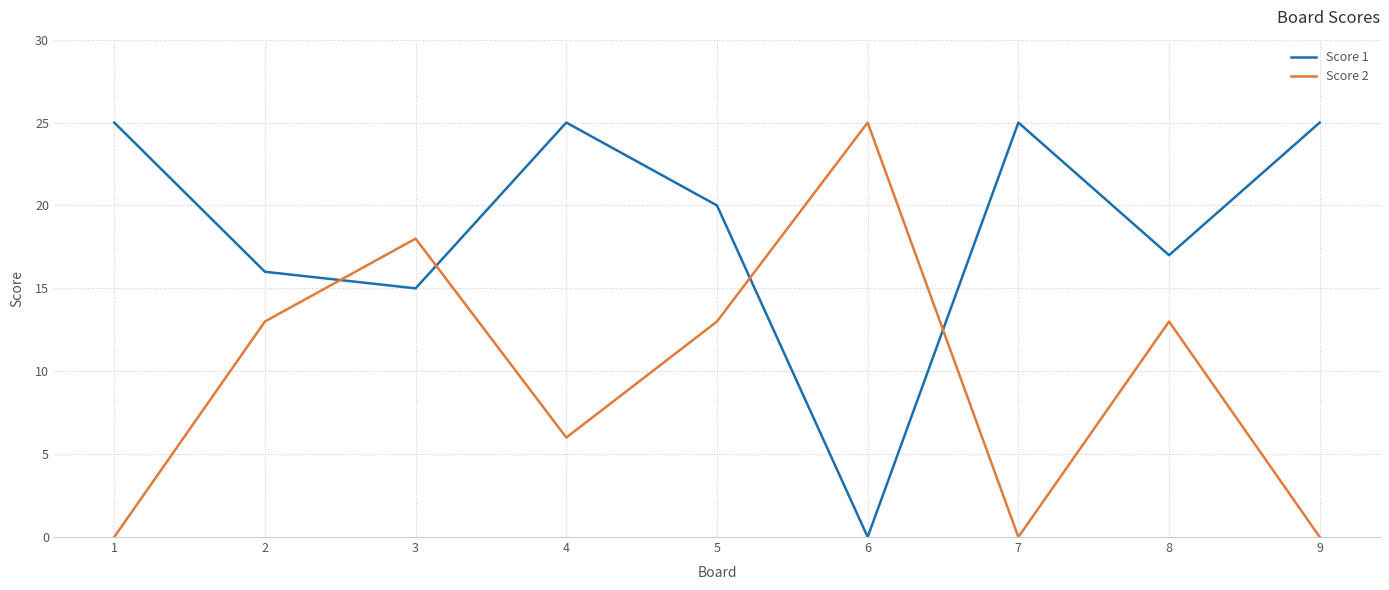

Reading left to right, extract all data points from this chart.

Score 1: 1=25	2=16	3=15	4=25	5=20	6=0	7=25	8=17	9=25
Score 2: 1=0	2=13	3=18	4=6	5=13	6=25	7=0	8=13	9=0